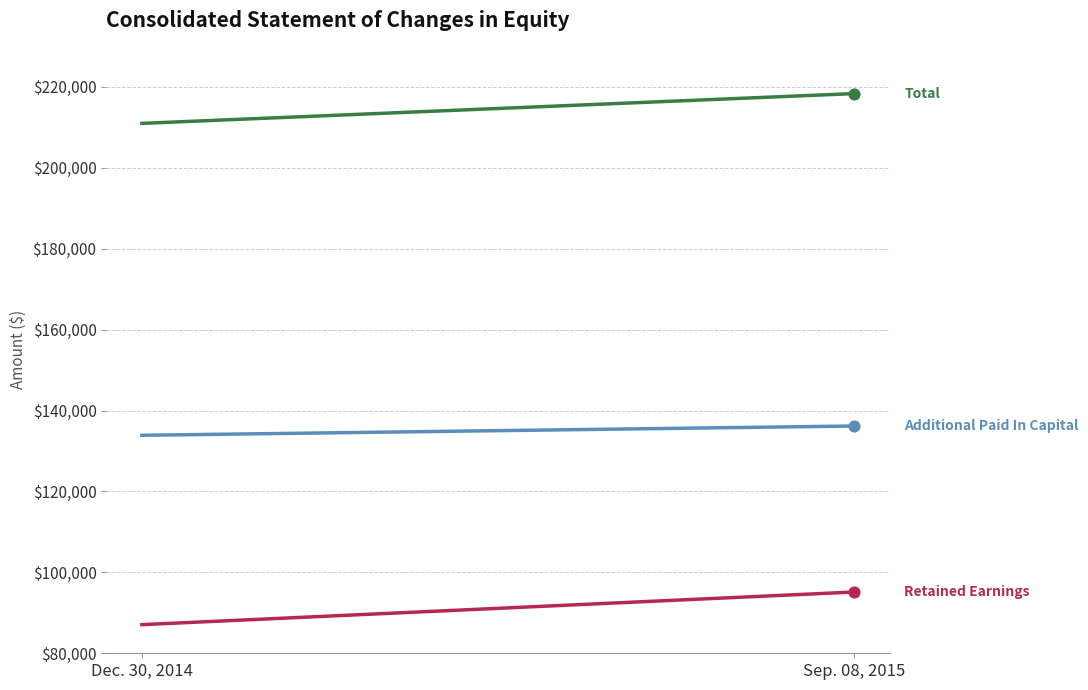

At which category is the sum across all series the highest?

Sep. 08, 2015